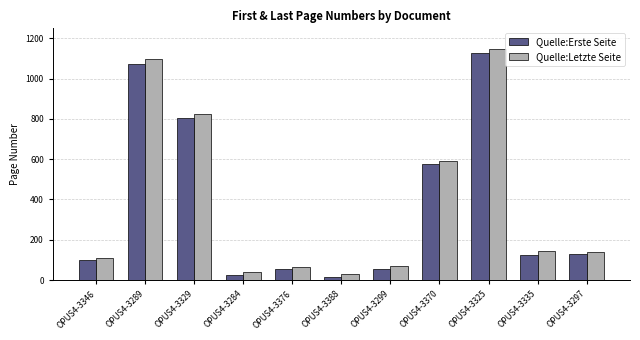

What is the label of the 7th bar from the left?

OPUS4-3299